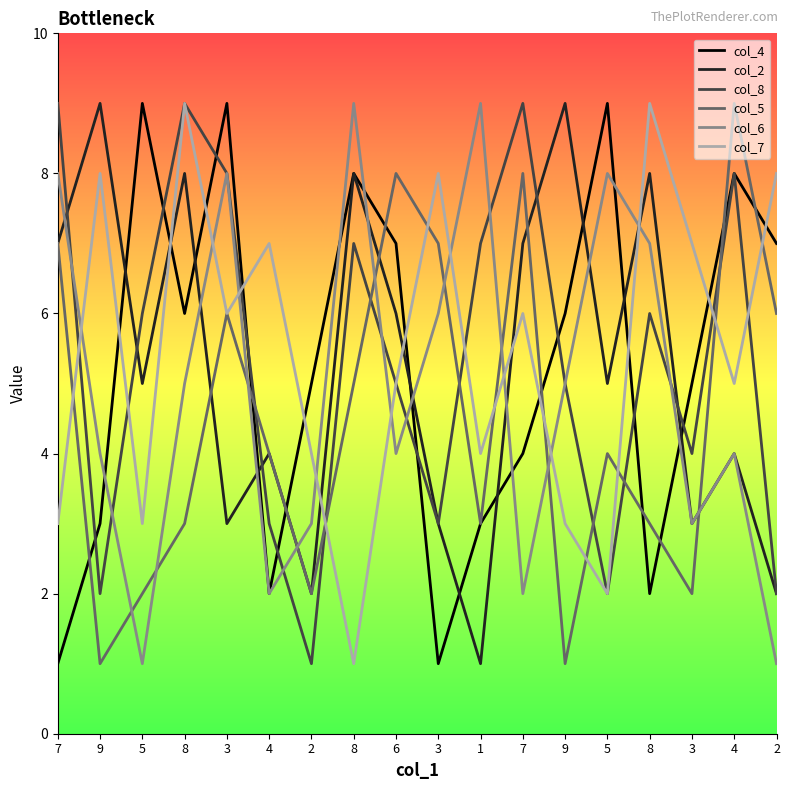

How many data points in col_5 are less than 4?

8